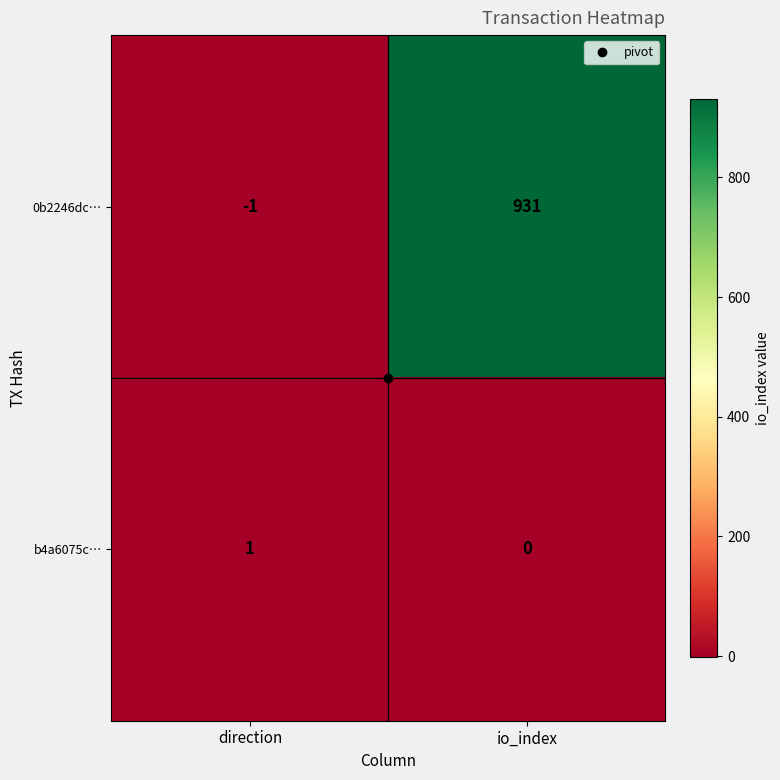

Read the 0b2246dc… value at io_index, to the nearest 10.

930